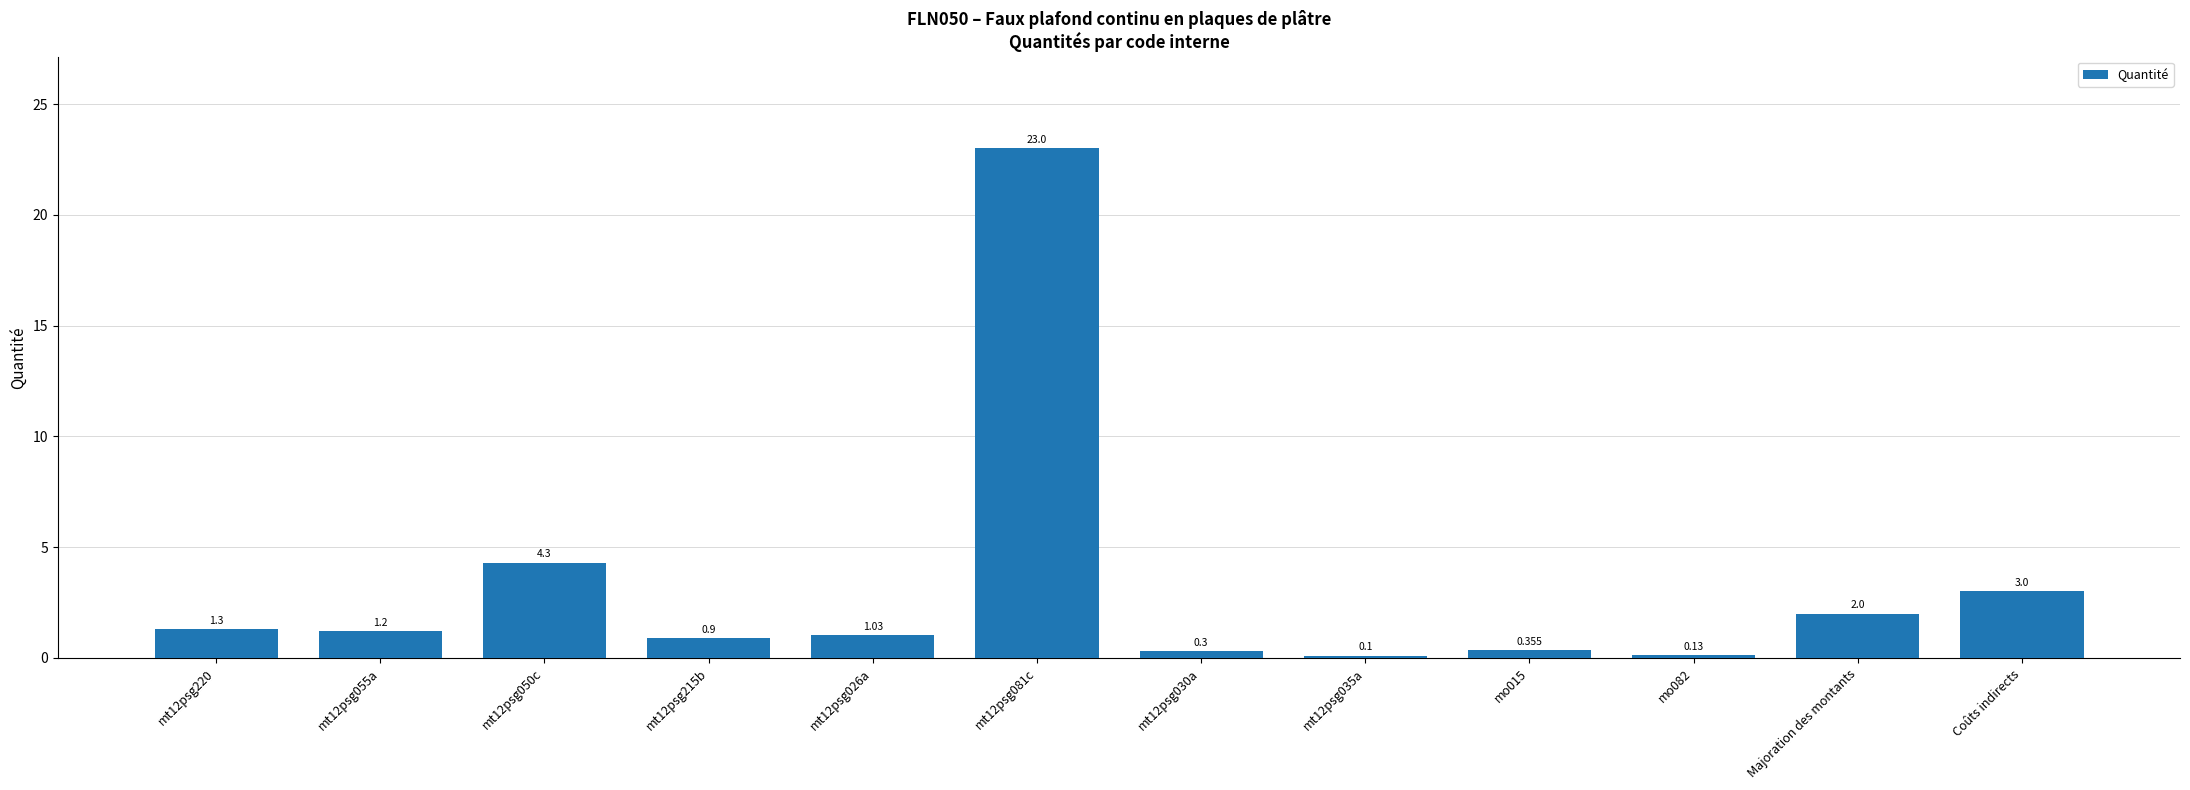

The value at mt12psg081c is 23.0. True or false?

True